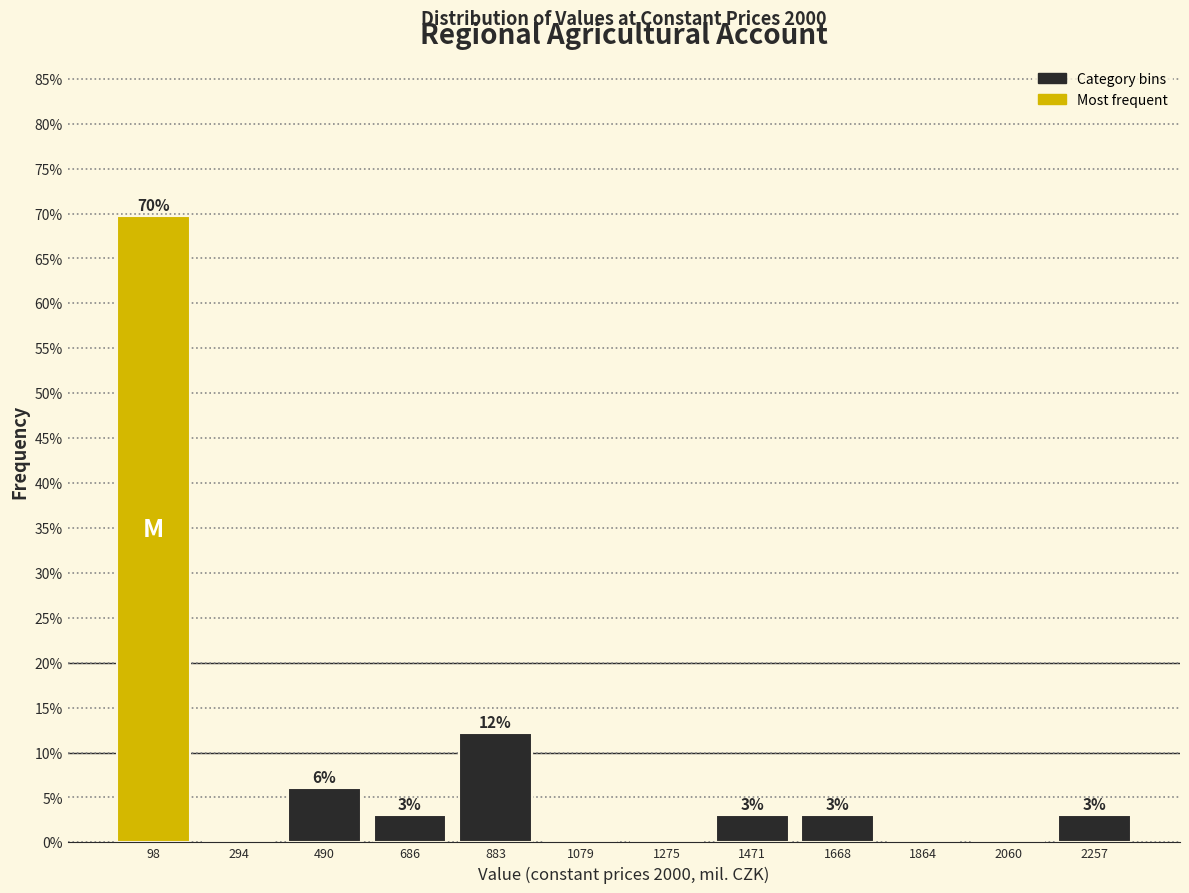

Over which range of the x-axis is the bar tallest?

0 to 200